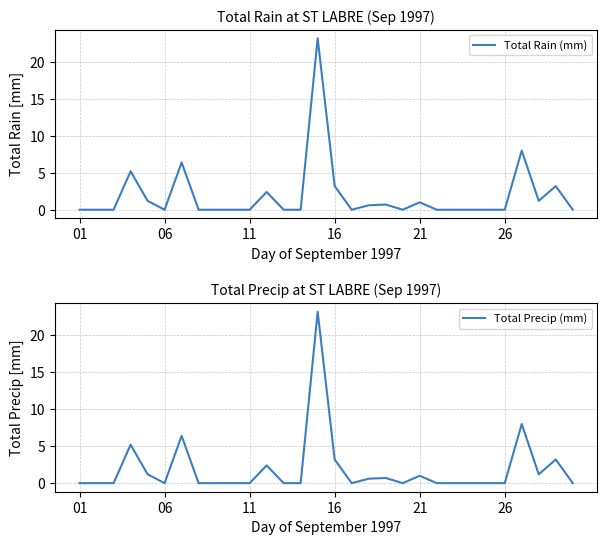

Is this an area chart (filled region under the line)?

No